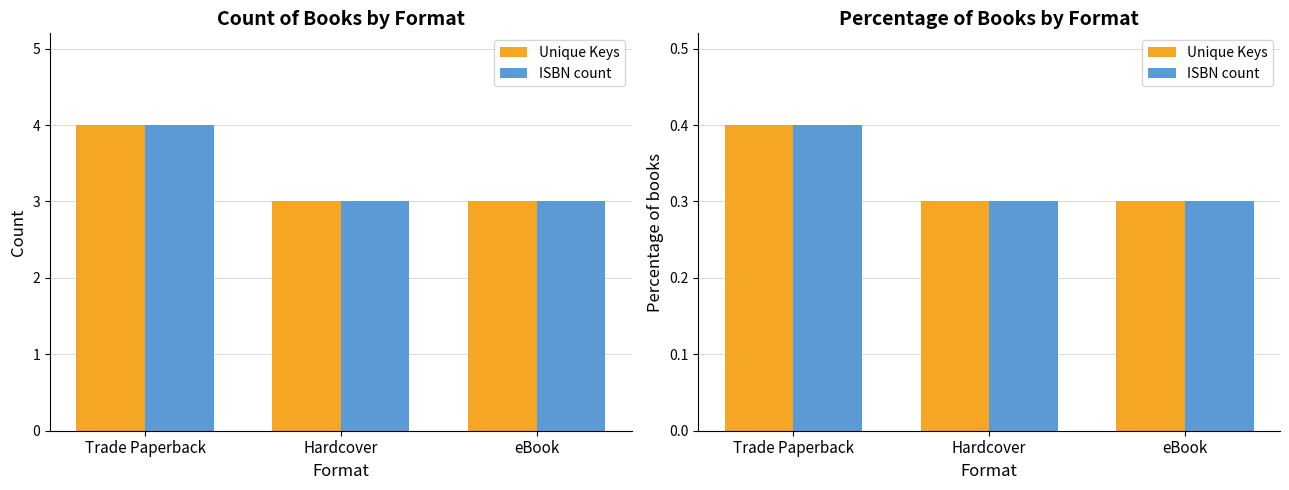

List the labels in order of Unique Keys value, smallest first.

Hardcover, eBook, Trade Paperback